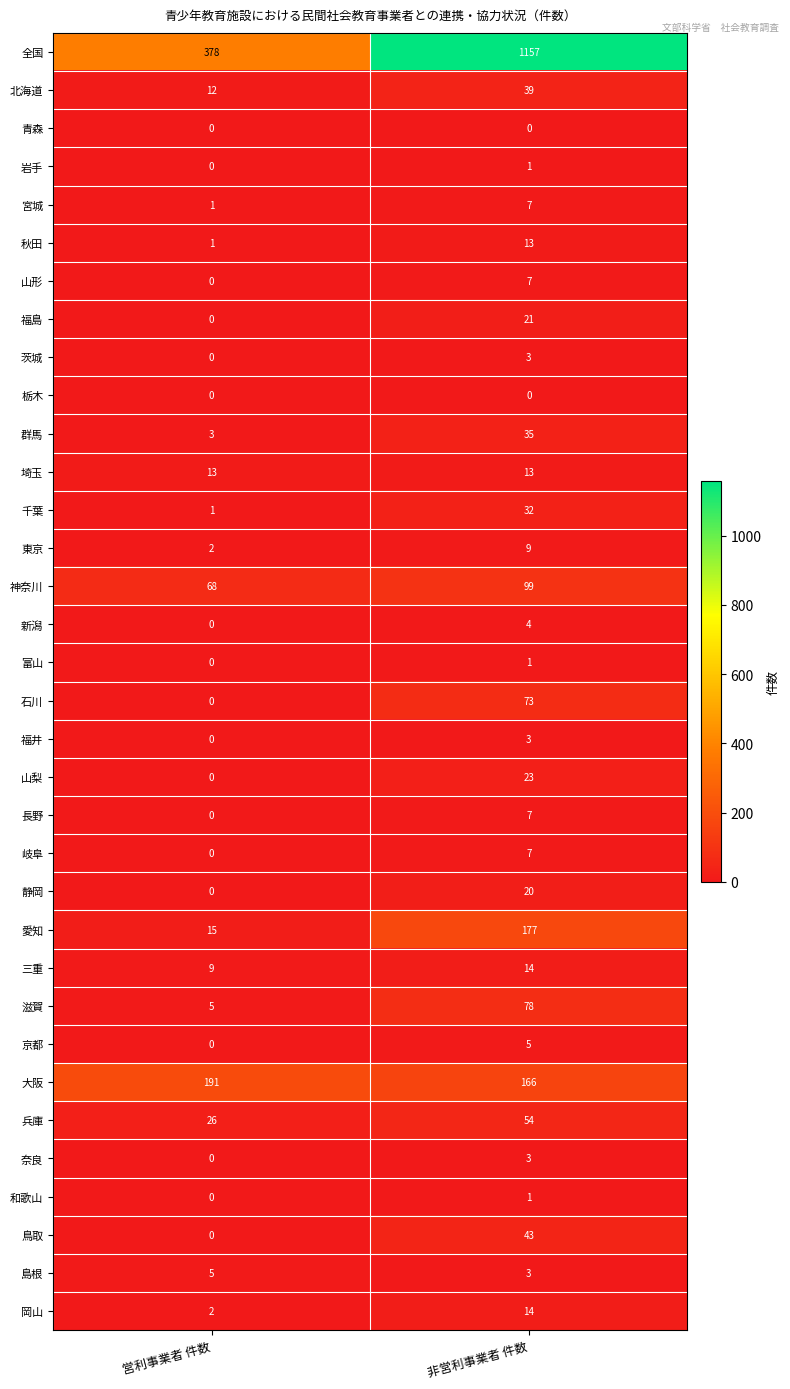

Between 営利事業者 件数 and 非営利事業者 件数, which series saw the biggest shift?

全国